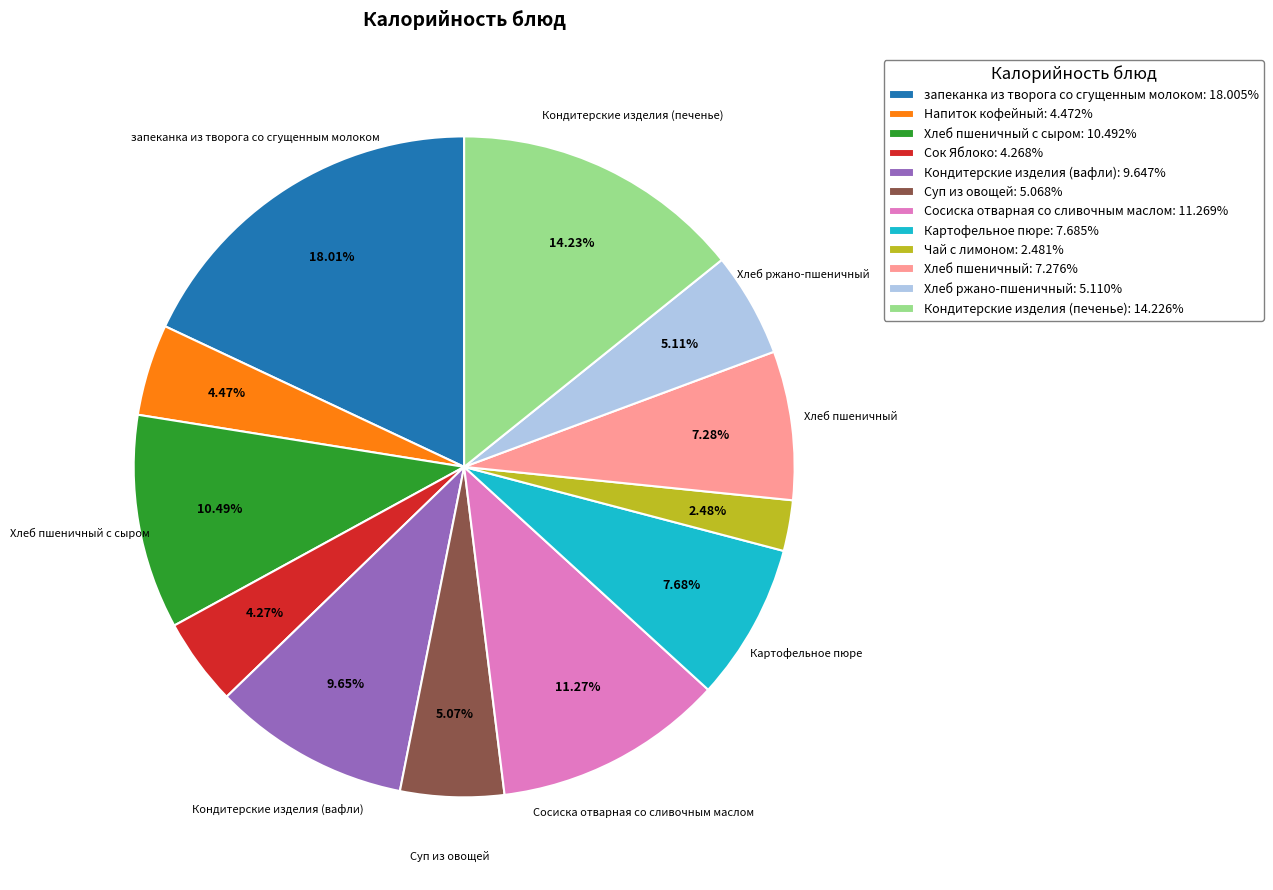

What is the ratio of the value at Картофельное пюре: 7.685% to the value at Кондитерские изделия (вафли): 9.647%?

0.8